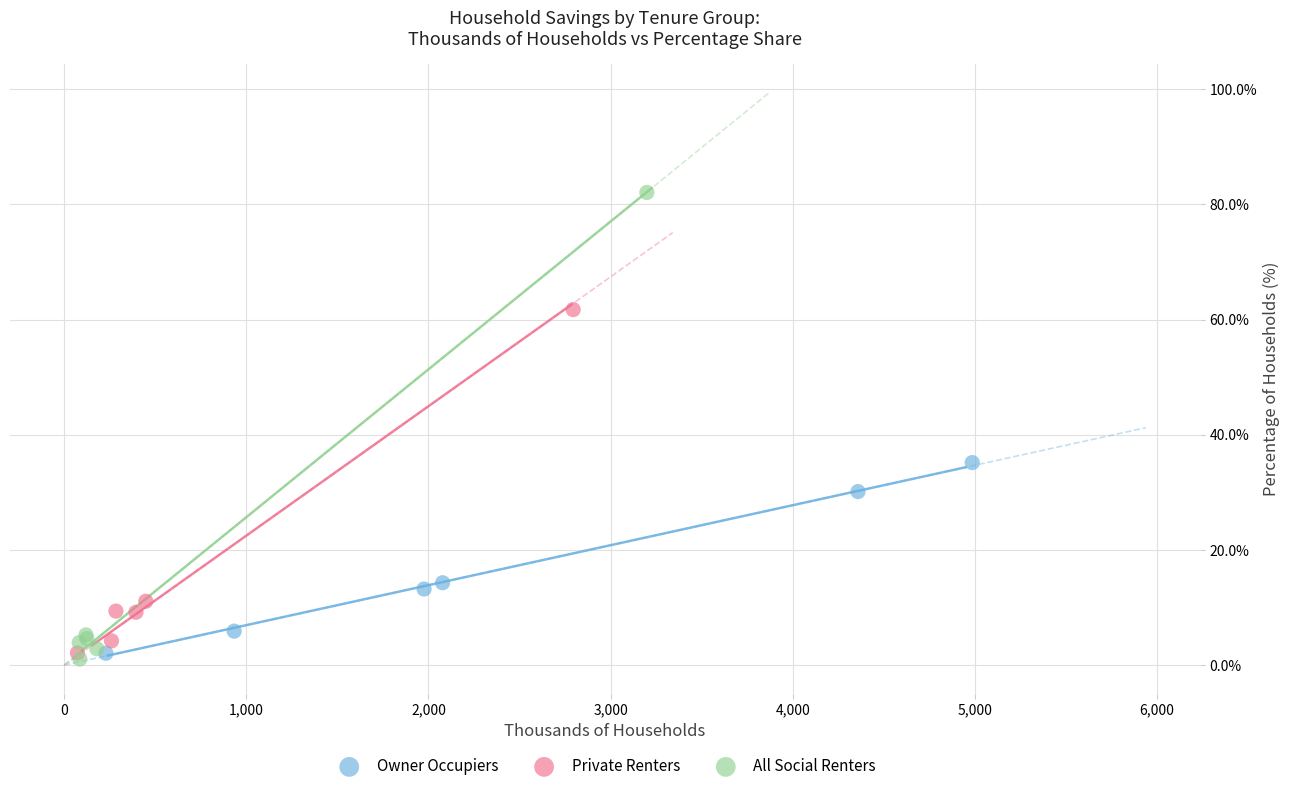

Which series has the largest Y range (max minus min)?

All Social Renters